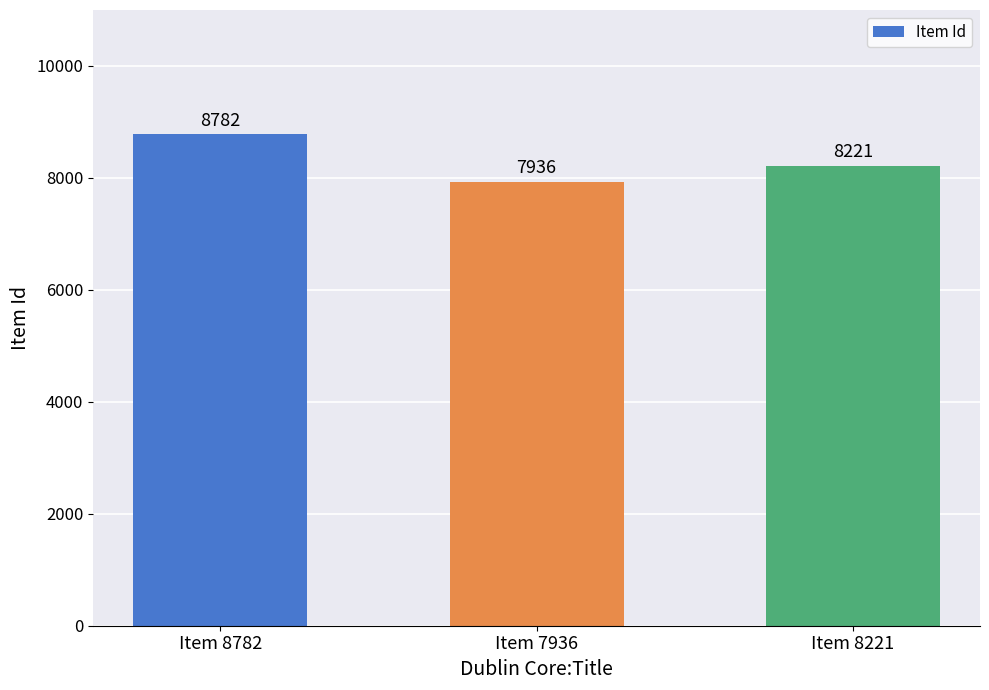

What is the sum of all values?

24939